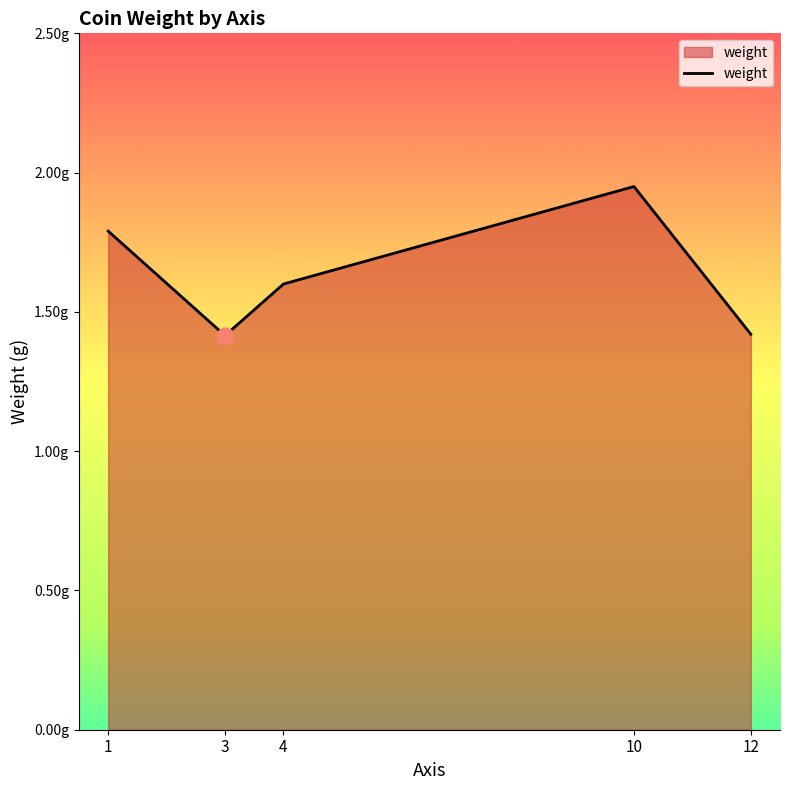

What is the value of the 5th point from the left?

1.4